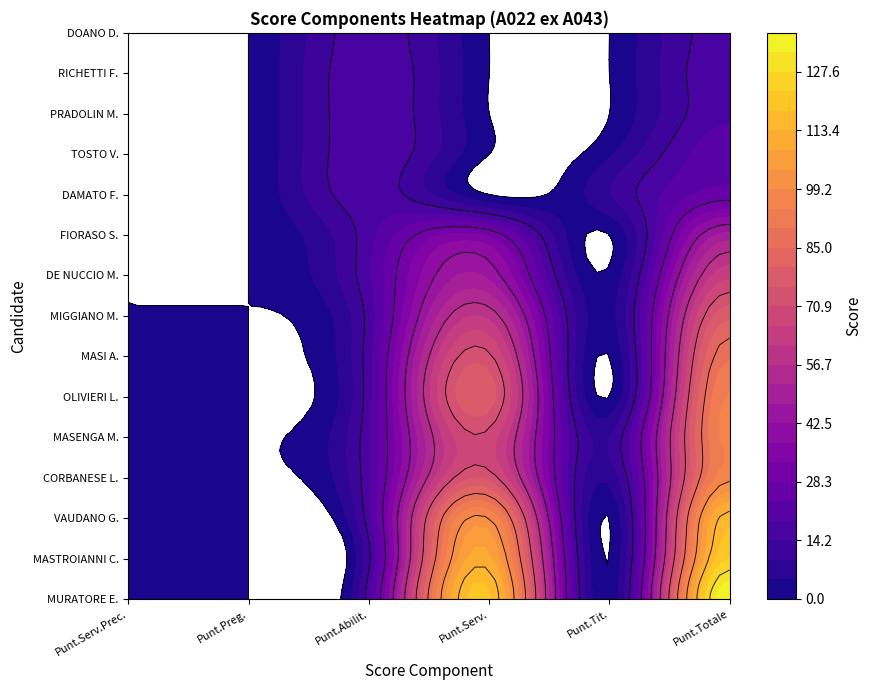

True or false: MASI ANTONIETTA has a value of 152 at 5.

False